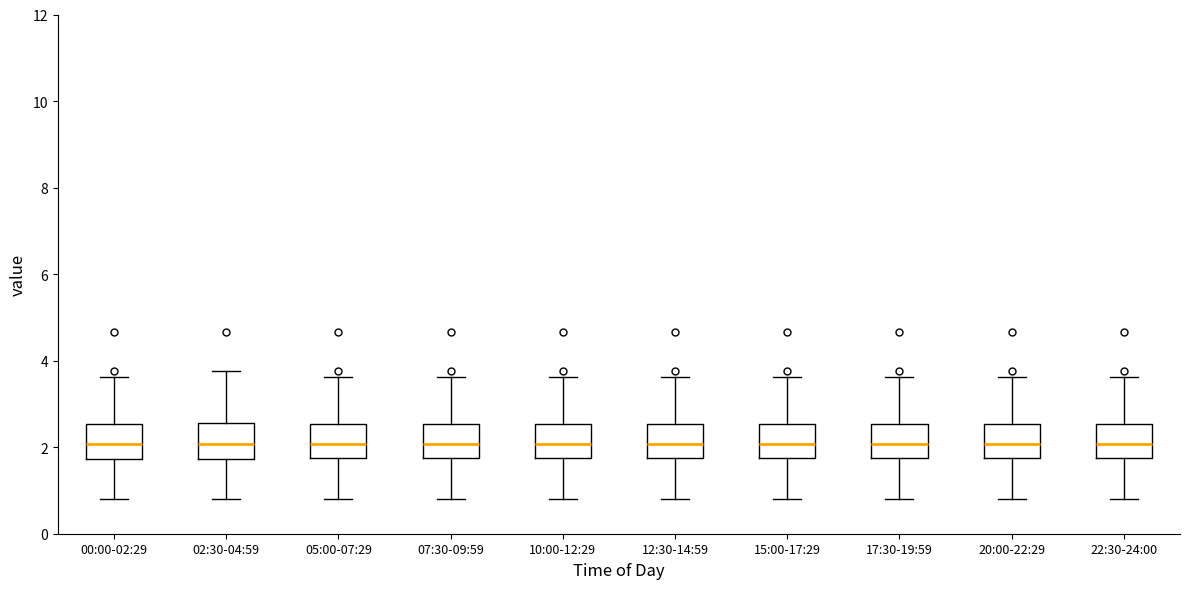

Reading left to right, read every box against the y-axis: the position of its median line, the range the box covers, and the ends of its whiskers. The values are not printed on the chart, so give them approximately, as read against the axis.

00:00-02:29: median 2.0, box 1.8 to 2.6, whiskers 0.8 to 3.6
02:30-04:59: median 2.0, box 1.8 to 2.6, whiskers 0.8 to 3.8
05:00-07:29: median 2.0, box 1.8 to 2.6, whiskers 0.8 to 3.6
07:30-09:59: median 2.0, box 1.8 to 2.6, whiskers 0.8 to 3.6
10:00-12:29: median 2.0, box 1.8 to 2.6, whiskers 0.8 to 3.6
12:30-14:59: median 2.0, box 1.8 to 2.6, whiskers 0.8 to 3.6
15:00-17:29: median 2.0, box 1.8 to 2.6, whiskers 0.8 to 3.6
17:30-19:59: median 2.0, box 1.8 to 2.6, whiskers 0.8 to 3.6
20:00-22:29: median 2.0, box 1.8 to 2.6, whiskers 0.8 to 3.6
22:30-24:00: median 2.0, box 1.8 to 2.6, whiskers 0.8 to 3.6